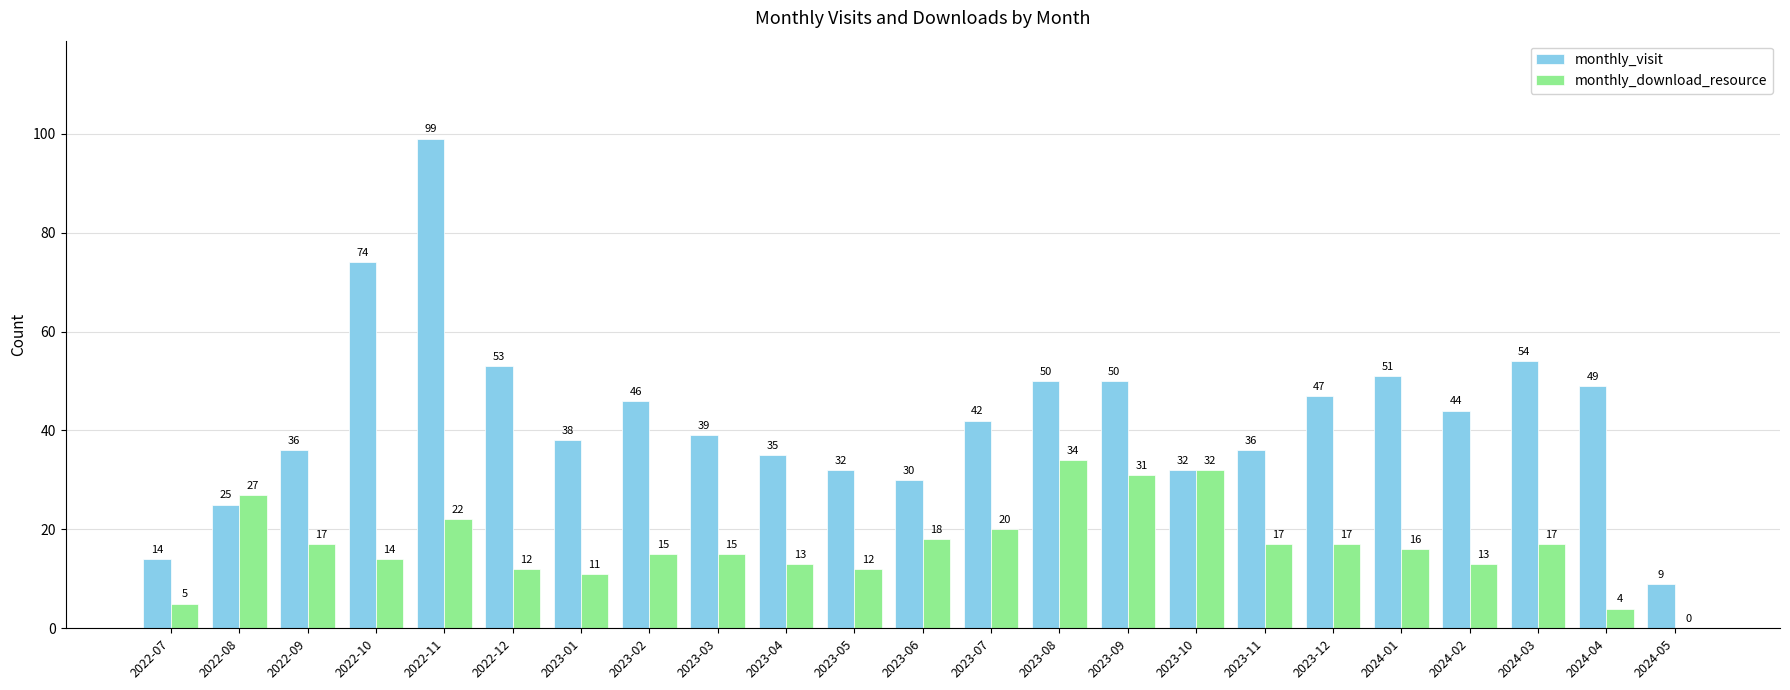

The value of monthly_download_resource at 2023-09 is 31. True or false?

True